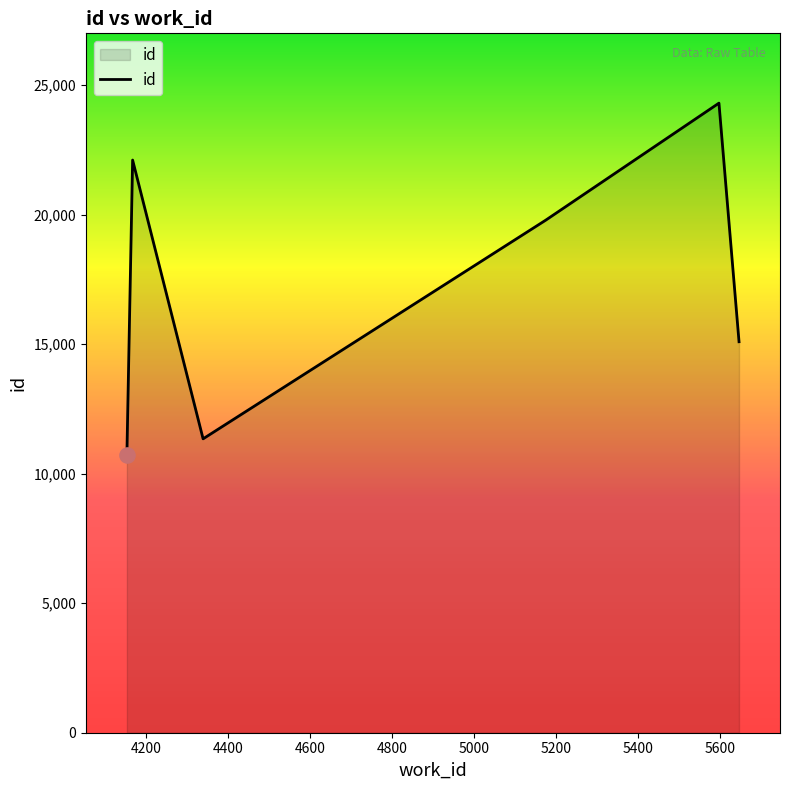

What is the greatest value displayed?

24306